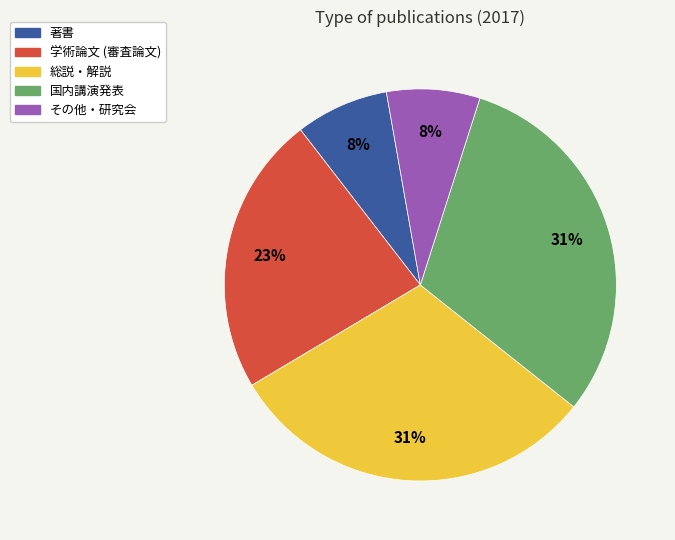

Between 学術論文 (審査論文) and 国内講演発表, which is larger?

国内講演発表